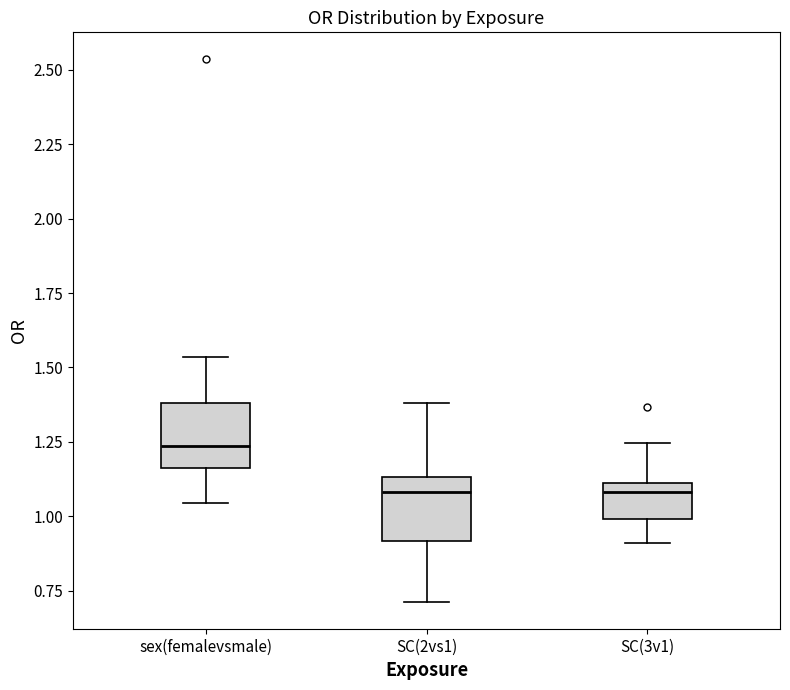

Reading left to right, transcribe this box plot: for each box, give where its median line is, the range the box spans, and where its two whiskers end, as read against the y-axis. The values are not printed on the chart, so give them approximately, as read against the axis.

sex(femalevsmale): median 1.25, box 1.15 to 1.40, whiskers 1.05 to 1.55
SC(2vs1): median 1.10, box 0.90 to 1.15, whiskers 0.70 to 1.40
SC(3v1): median 1.10 (just below the box's upper edge), box 1.00 to 1.10, whiskers 0.90 to 1.25